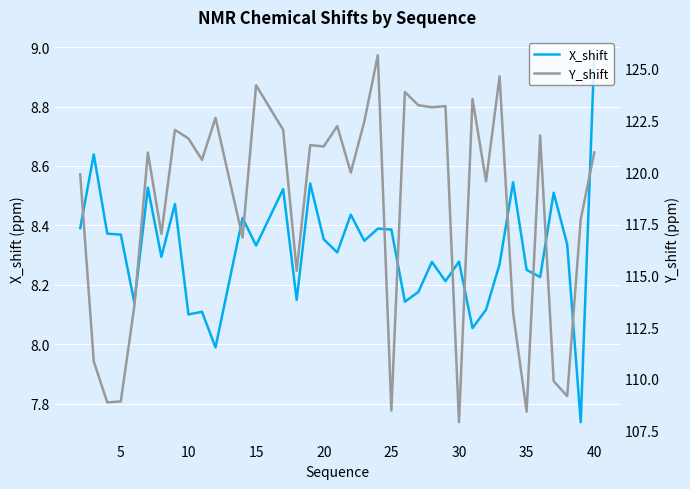

What is the average value of the Y_shift series?

118.3